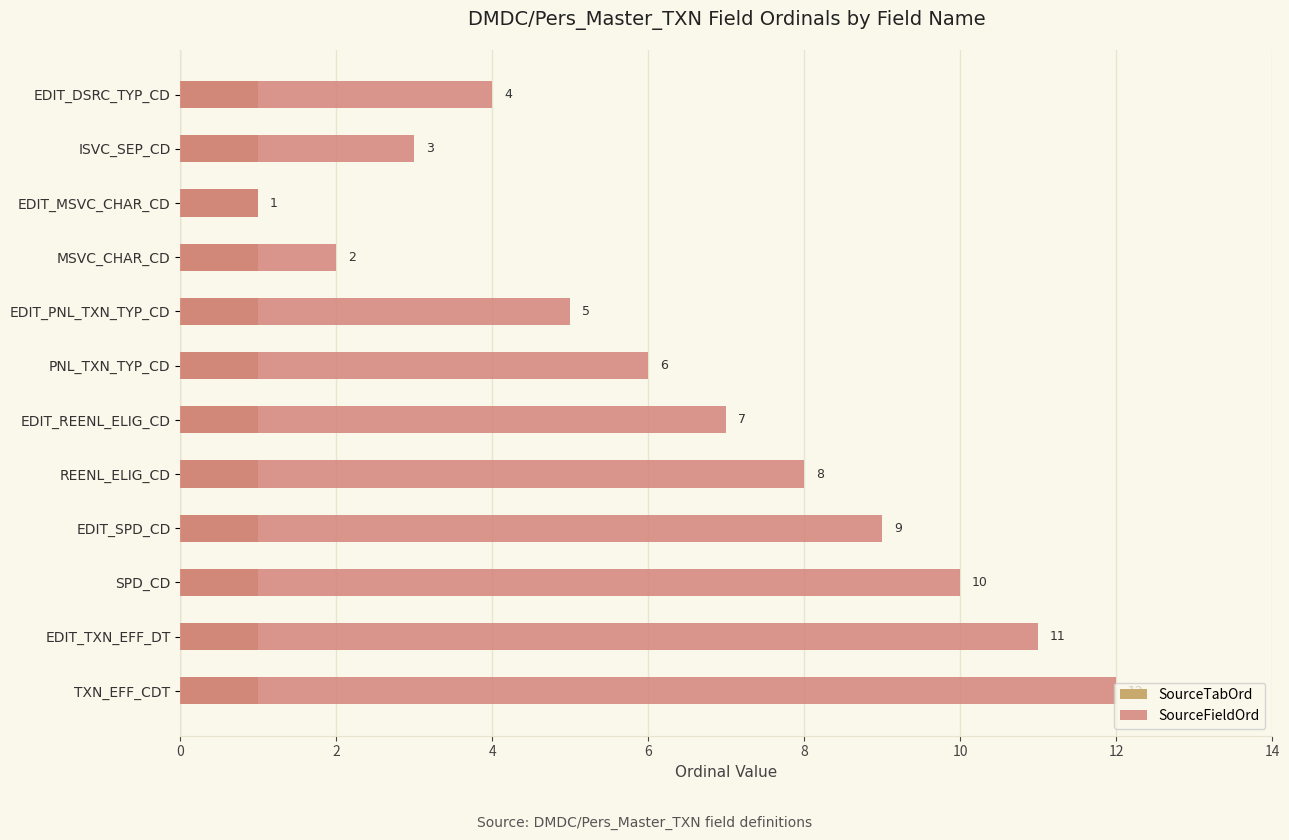

The value of SourceFieldOrd at EDIT_PNL_TXN_TYP_CD is 1.5. True or false?

False